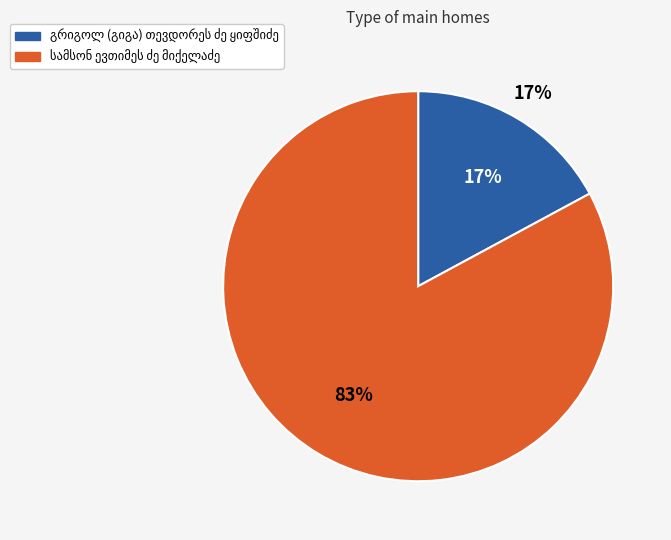

To the nearest percent, what is the combined percentage of სამსონ ევთიმეს ძე მიქელაძე and გრიგოლ (გიგა) თევდორეს ძე ყიფშიძე?

100%